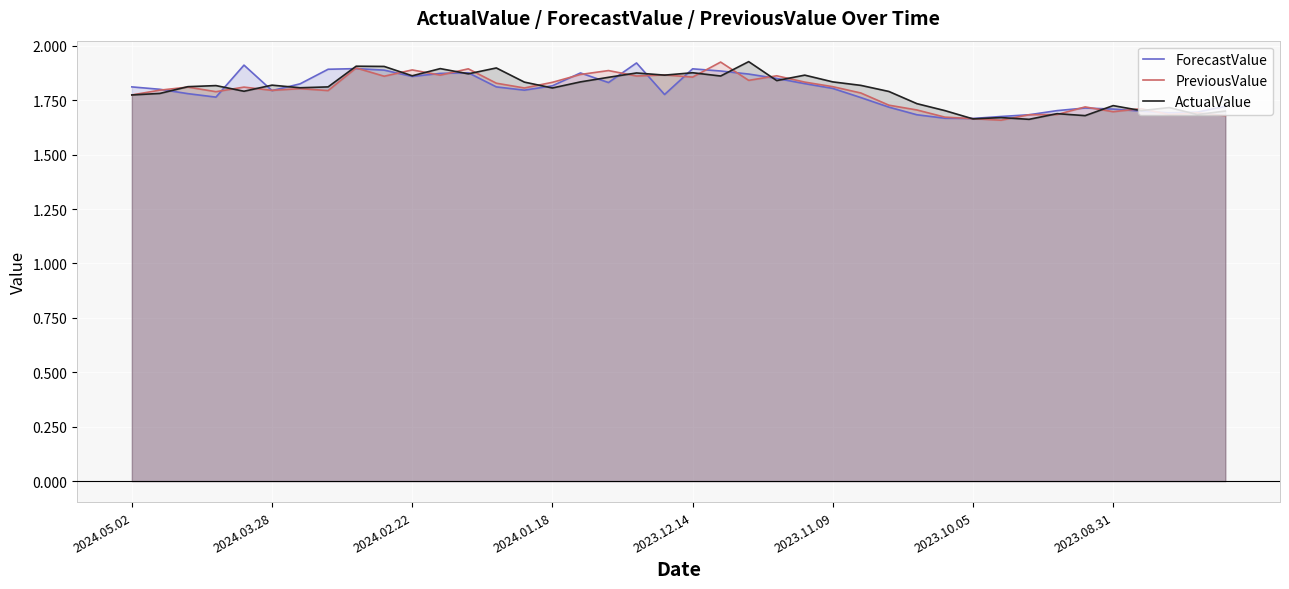

At which category does the chart reach its peak across all series?

22